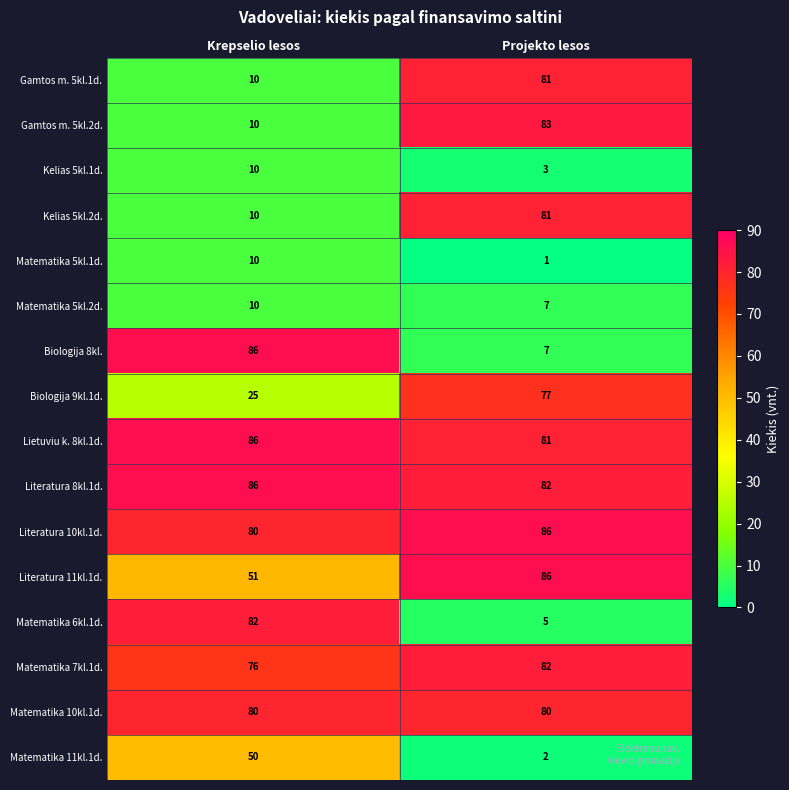

What is the difference between the Literatura 10kl.1d. values at Projekto lesos and Krepselio lesos?

6